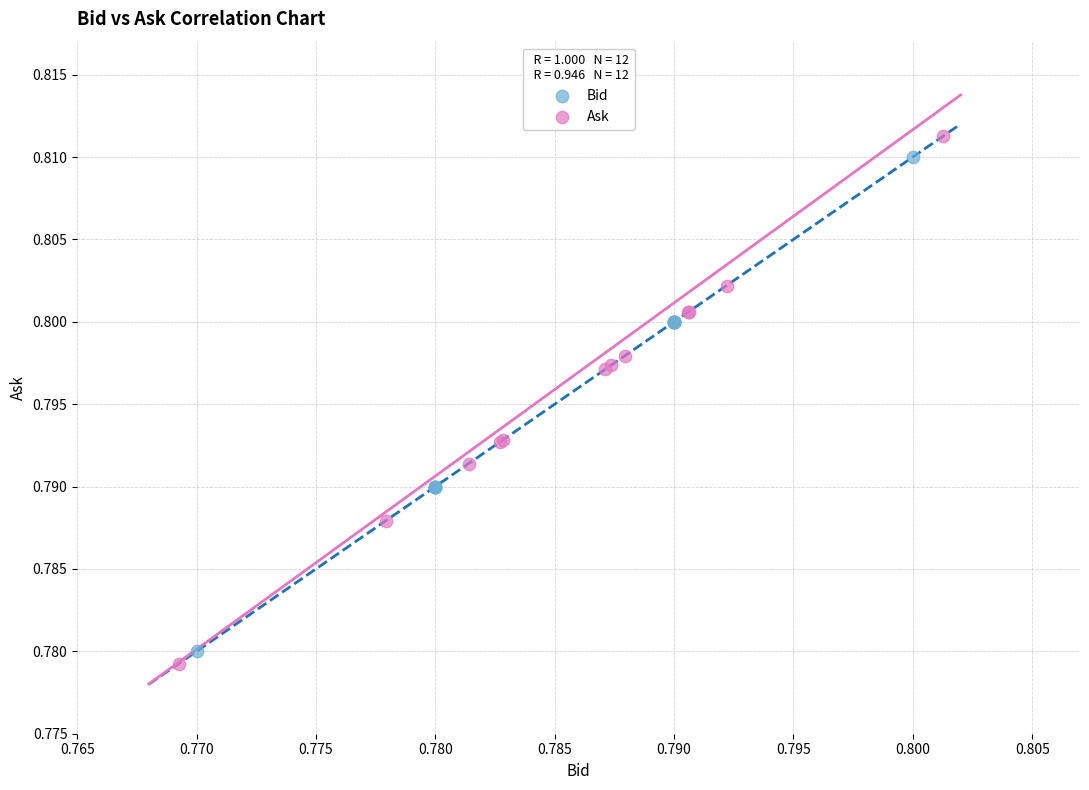

Which series has the widest spread of Y values?

Ask